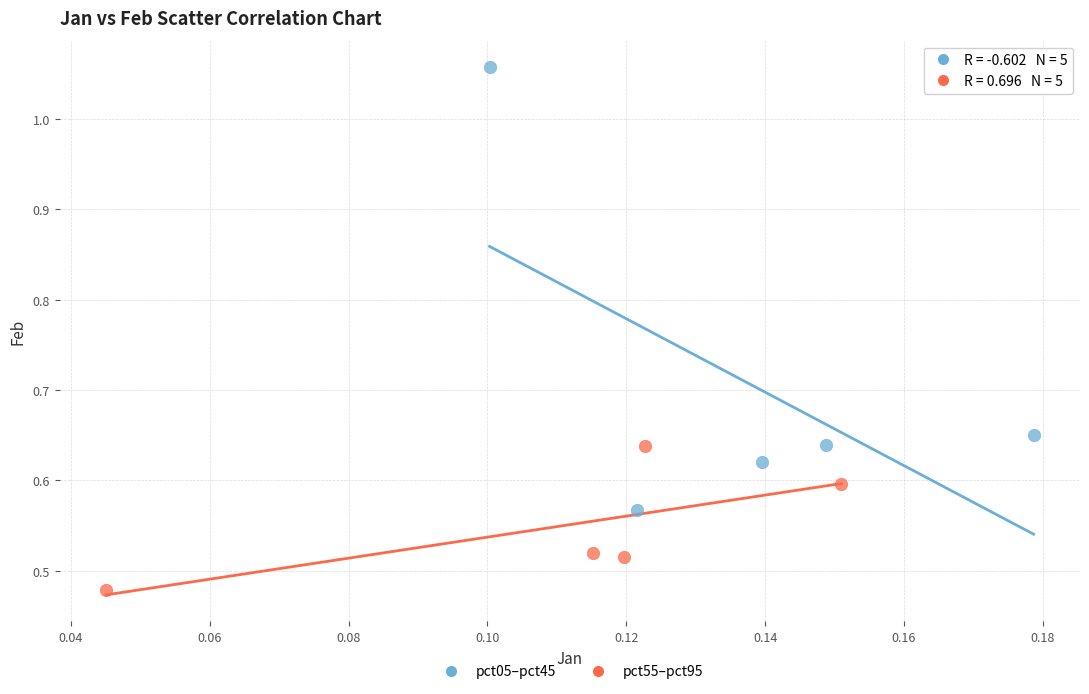

Which series has the largest Y range (max minus min)?

pct05–pct45